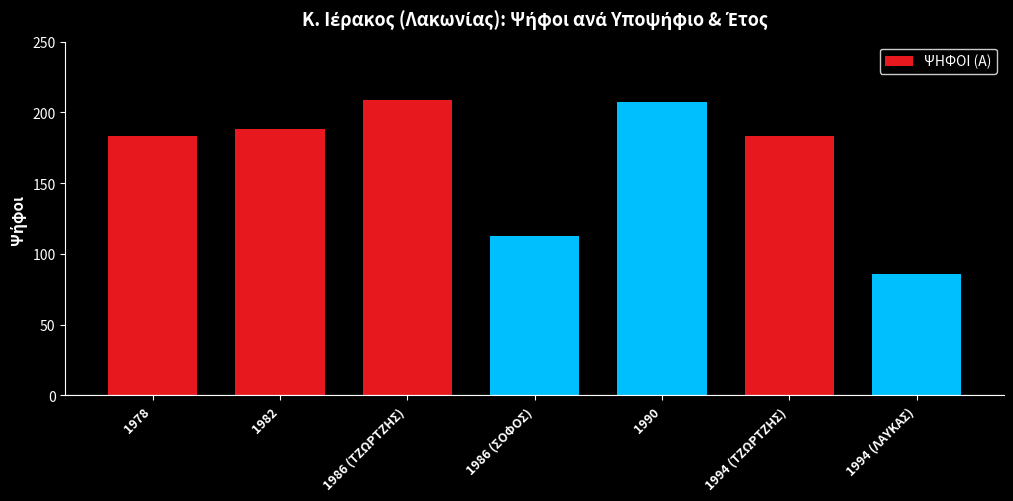

Reading right to left, transcribe all the data shown in this chart.

1994 (ΛΑΥΚΑΣ)=86	1994 (ΤΖΩΡΤΖΗΣ)=183	1990=207	1986 (ΣΟΦΟΣ)=113	1986 (ΤΖΩΡΤΖΗΣ)=209	1982=188	1978=183